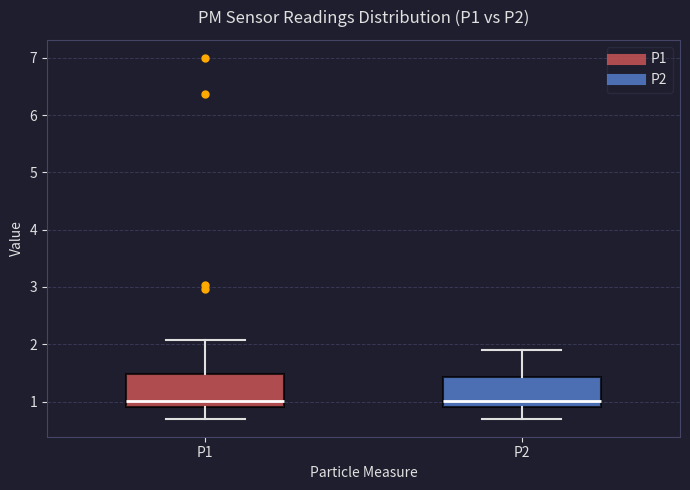

Reading left to right, read every box against the y-axis: the position of its median line, the range the box covers, and the ends of its whiskers. The values are not printed on the chart, so give them approximately, as read against the axis.

P1: median 1.0, box 0.9 to 1.5, whiskers 0.7 to 2.1
P2: median 1.0, box 0.9 to 1.4, whiskers 0.7 to 1.9